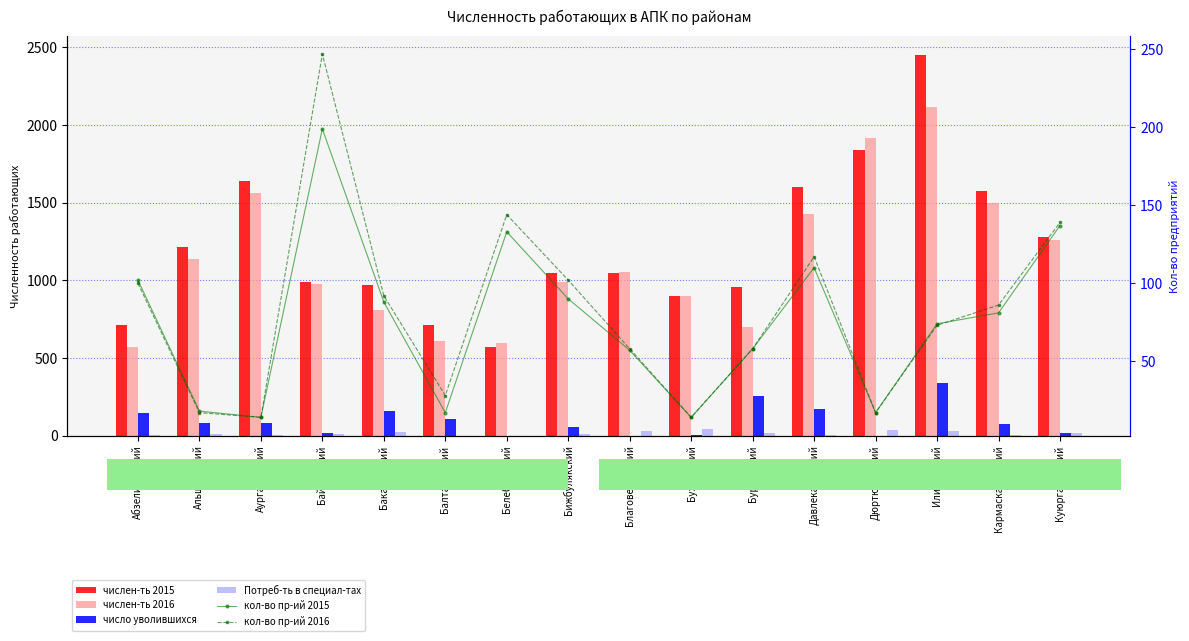

What is the sum of all число уволившихся values?

1507